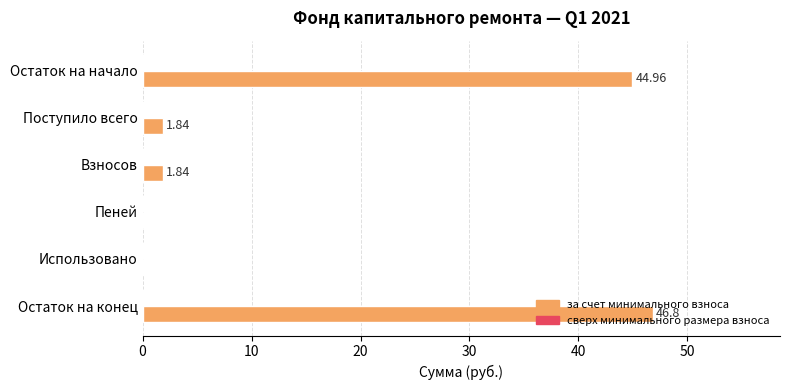

What is the sum of the values at Поступило всего and Остаток на начало?

46.8